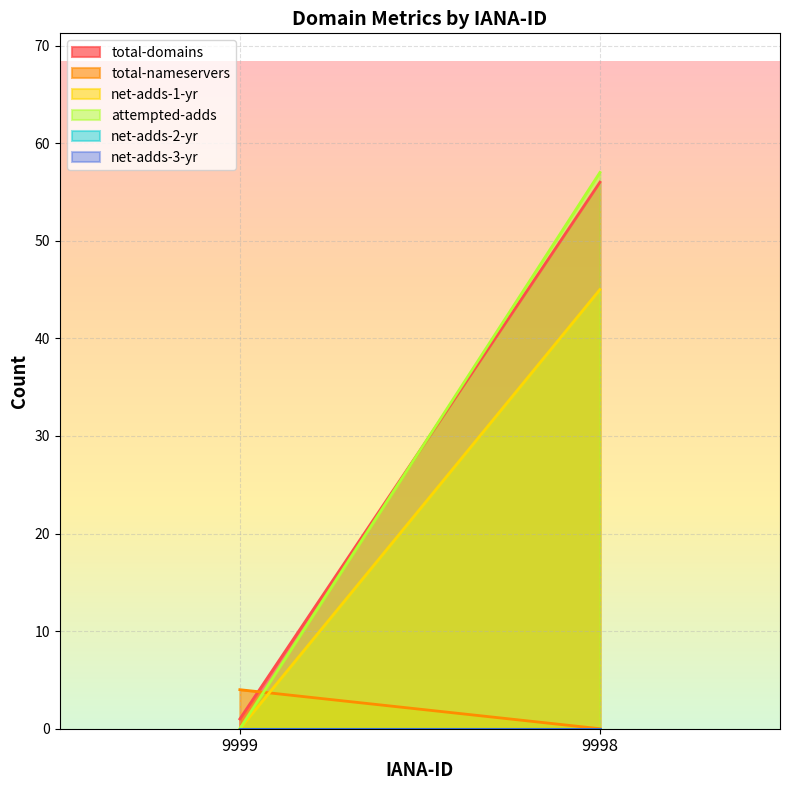

List the series in order of their peak value, highest first.

attempted-adds, total-domains, net-adds-1-yr, total-nameservers, net-adds-2-yr, net-adds-3-yr